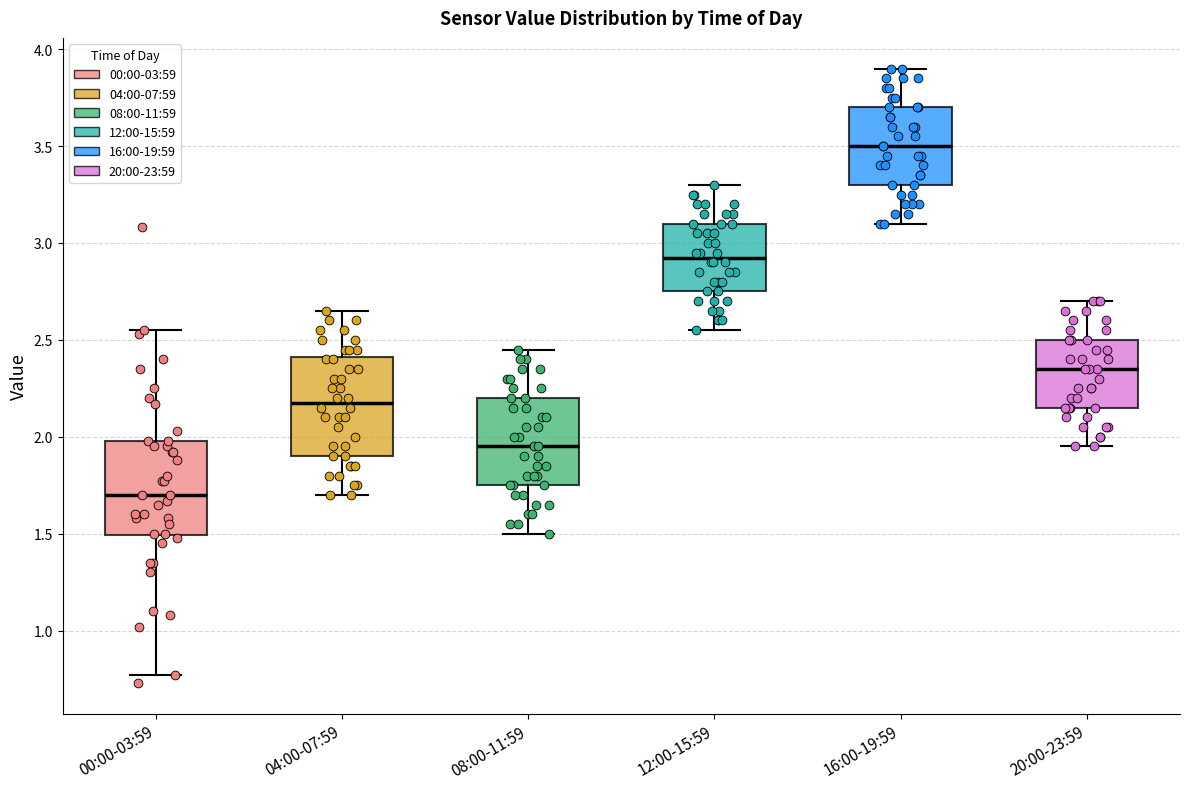

Reading left to right, read every box against the y-axis: the position of its median line, the range the box covers, and the ends of its whiskers. The values are not printed on the chart, so give them approximately, as read against the axis.

00:00-03:59: median 1.70, box 1.50 to 2.00, whiskers 0.75 to 2.55
04:00-07:59: median 2.20, box 1.90 to 2.40, whiskers 1.70 to 2.65
08:00-11:59: median 1.95, box 1.75 to 2.20, whiskers 1.50 to 2.45
12:00-15:59: median 2.95, box 2.75 to 3.10, whiskers 2.55 to 3.30
16:00-19:59: median 3.50, box 3.30 to 3.70, whiskers 3.10 to 3.90
20:00-23:59: median 2.35, box 2.15 to 2.50, whiskers 1.95 to 2.70